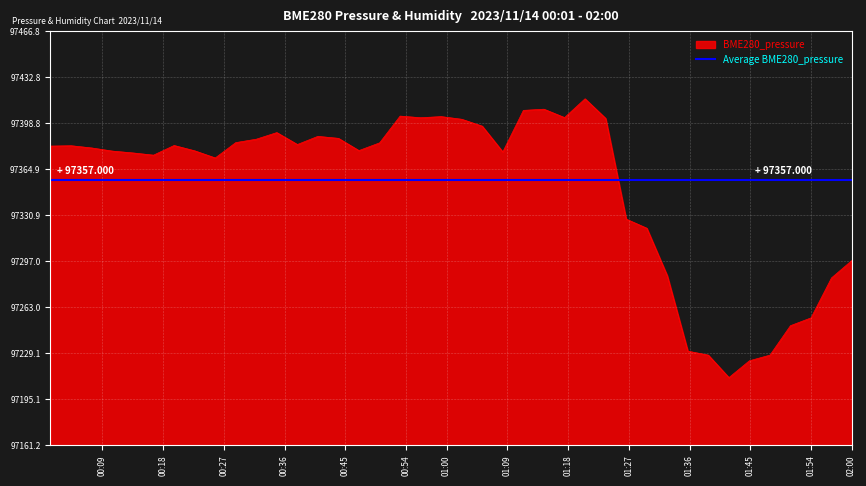

What is the difference between the maximum and minimum values in the BME280_pressure series?

205.6